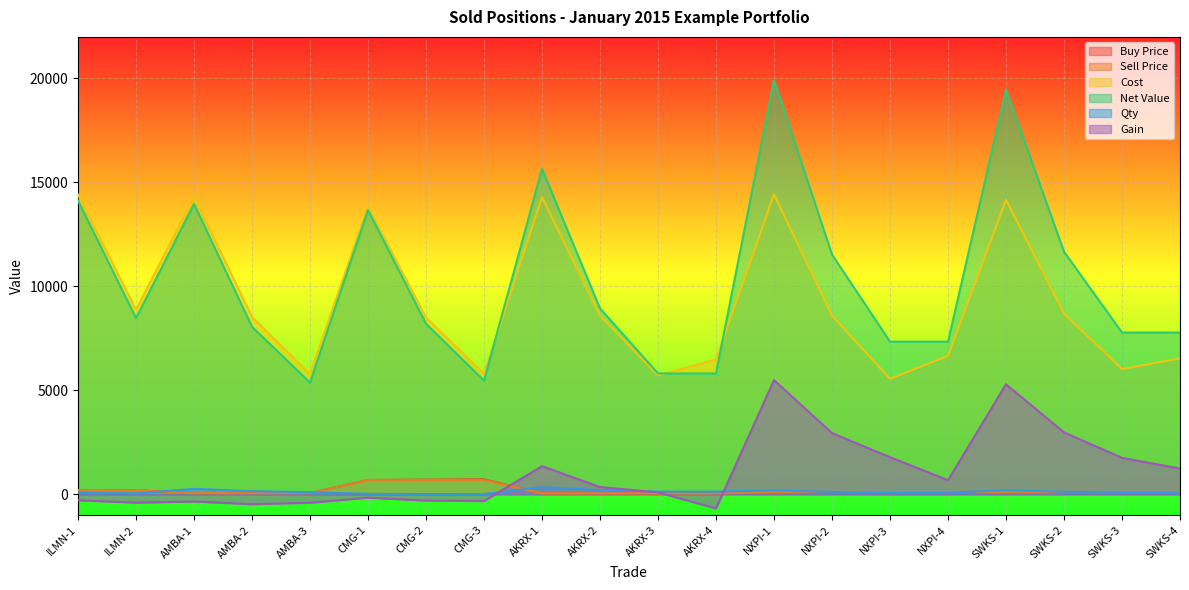

Reading right to left, extract all data points from this chart.

Buy Price: SWKS-4=81.6	SWKS-3=75.2	SWKS-2=72.3	SWKS-1=70.8	NXPI-4=95.0	NXPI-3=79.2	NXPI-2=78.0	NXPI-1=75.9	AKRX-4=49.9	AKRX-3=43.9	AKRX-2=42.9	AKRX-1=40.8	CMG-3=722.5	CMG-2=707.5	CMG-1=691.0	AMBA-3=57.7	AMBA-2=56.8	AMBA-1=55.0	ILMN-2=197.0	ILMN-1=192.0
Sell Price: SWKS-4=97.2	SWKS-3=97.2	SWKS-2=97.2	SWKS-1=97.2	NXPI-4=104.8	NXPI-3=104.8	NXPI-2=104.8	NXPI-1=104.8	AKRX-4=44.7	AKRX-3=44.7	AKRX-2=44.7	AKRX-1=44.7	CMG-3=683.5	CMG-2=683.5	CMG-1=683.5	AMBA-3=53.7	AMBA-2=53.7	AMBA-1=53.7	ILMN-2=188.3	ILMN-1=188.3
Cost: SWKS-4=6539.0	SWKS-3=6027.0	SWKS-2=8691.8	SWKS-1=14161.0	NXPI-4=6664.5	NXPI-3=5555.0	NXPI-2=8591.0	NXPI-1=14432.0	AKRX-4=6491.5	AKRX-3=5718.0	AKRX-2=8591.0	AKRX-1=14291.0	CMG-3=5791.0	CMG-2=8500.6	CMG-1=13831.0	AMBA-3=5779.0	AMBA-2=8531.0	AMBA-1=14311.0	ILMN-2=8876.0	ILMN-1=14411.0
Net Value: SWKS-4=7780.0	SWKS-3=7780.0	SWKS-2=11670.0	SWKS-1=19450.0	NXPI-4=7339.5	NXPI-3=7339.5	NXPI-2=11533.5	NXPI-1=19921.5	AKRX-4=5811.0	AKRX-3=5811.0	AKRX-2=8940.0	AKRX-1=15645.0	CMG-3=5468.0	CMG-2=8202.0	CMG-1=13670.0	AMBA-3=5371.0	AMBA-2=8056.5	AMBA-1=13964.6	ILMN-2=8474.4	ILMN-1=14124.0
Qty: SWKS-4=80.0	SWKS-3=80.0	SWKS-2=120.0	SWKS-1=200.0	NXPI-4=70.0	NXPI-3=70.0	NXPI-2=110.0	NXPI-1=190.0	AKRX-4=130.0	AKRX-3=130.0	AKRX-2=200.0	AKRX-1=350.0	CMG-3=8.0	CMG-2=12.0	CMG-1=20.0	AMBA-3=100.0	AMBA-2=150.0	AMBA-1=260.0	ILMN-2=45.0	ILMN-1=75.0
Gain: SWKS-4=1241.0	SWKS-3=1753.0	SWKS-2=2978.2	SWKS-1=5289.0	NXPI-4=675.0	NXPI-3=1784.5	NXPI-2=2942.5	NXPI-1=5489.5	AKRX-4=-680.5	AKRX-3=93.0	AKRX-2=349.0	AKRX-1=1354.0	CMG-3=-323.0	CMG-2=-298.6	CMG-1=-161.0	AMBA-3=-408.0	AMBA-2=-474.5	AMBA-1=-346.4	ILMN-2=-401.6	ILMN-1=-287.0